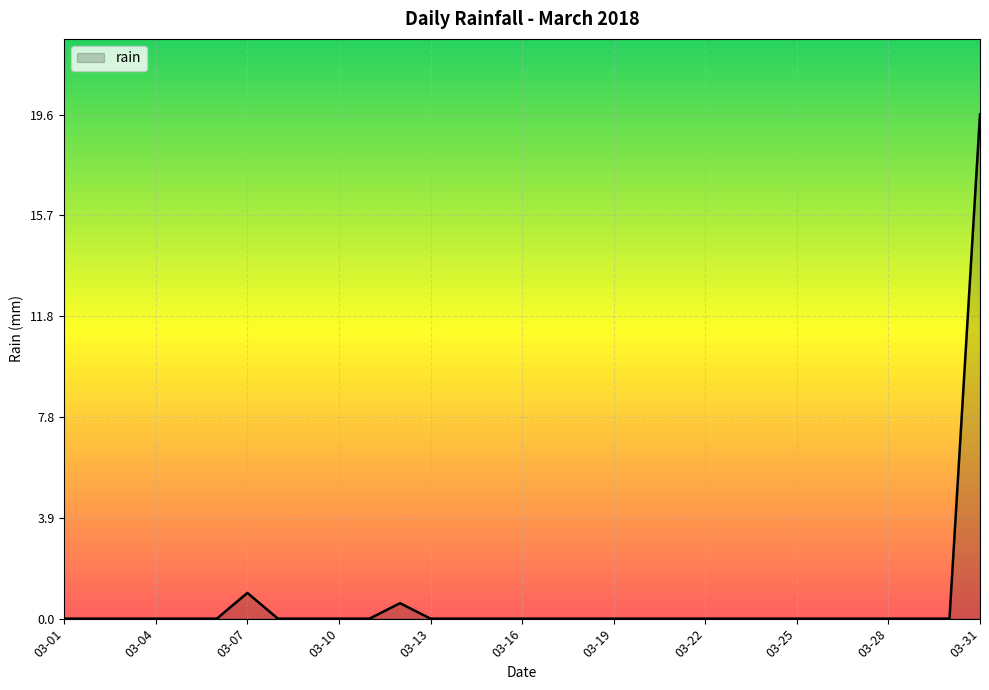

What is the difference between the maximum and minimum values?

19.6